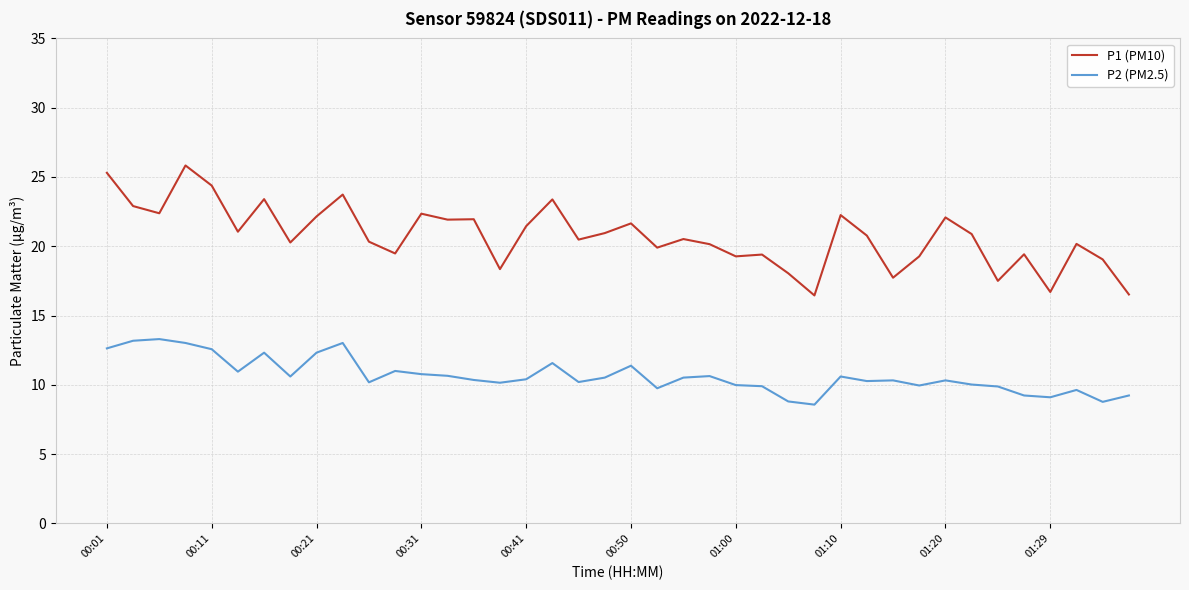

True or false: P2 (PM2.5) and P1 (PM10) intersect in this chart.

False